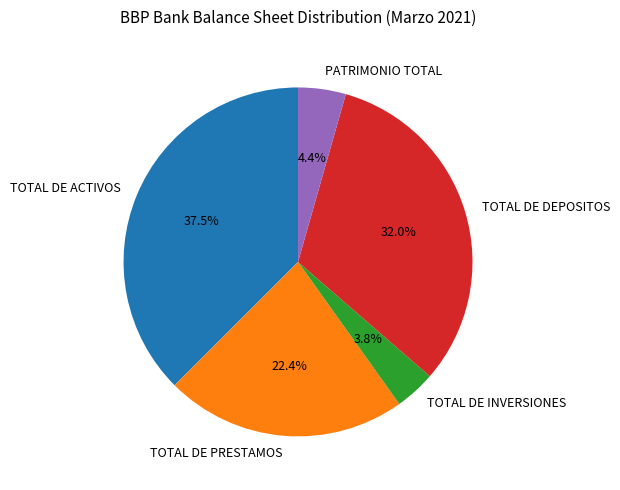

How many slices are in this pie chart?

5